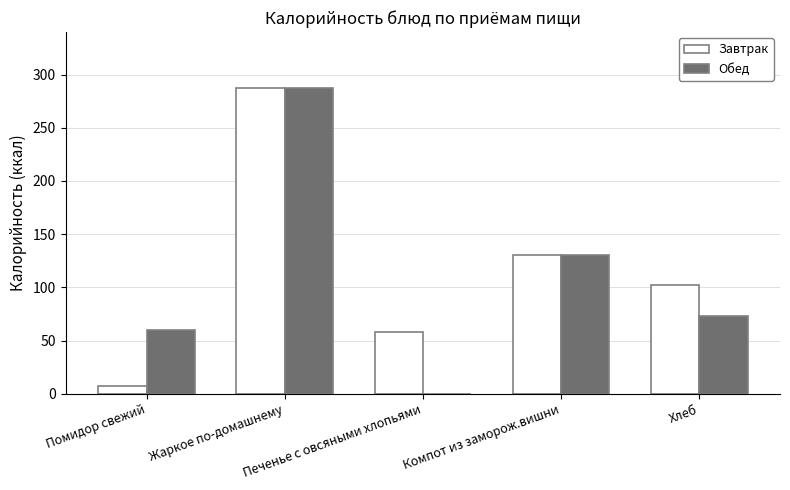

Where is Обед nearest to the value 143?

Компот из заморож.вишни